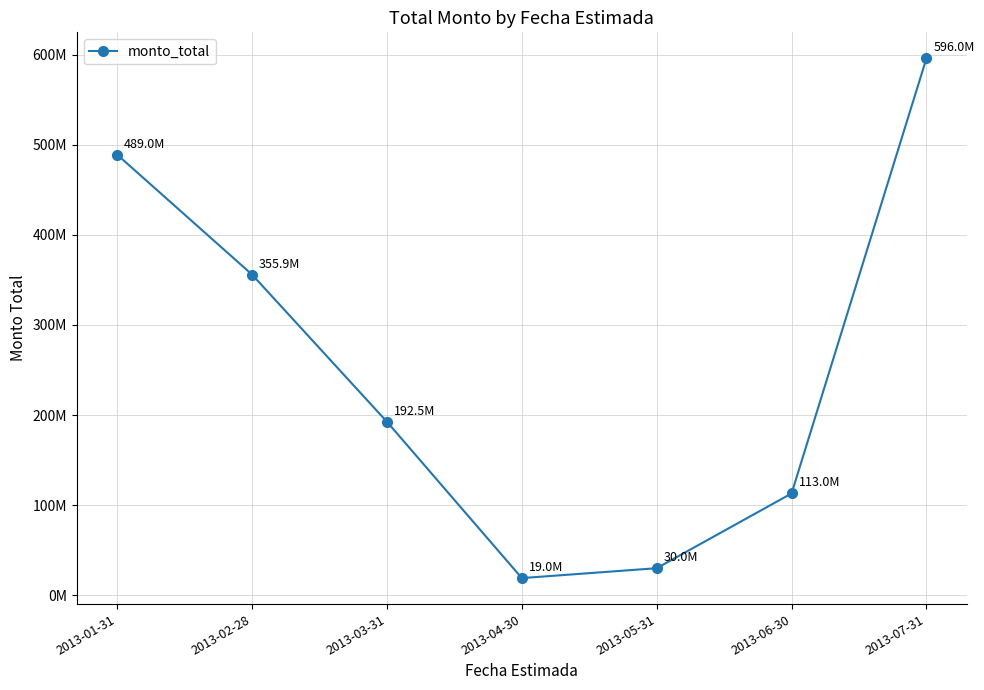

What is the average value?

256484800